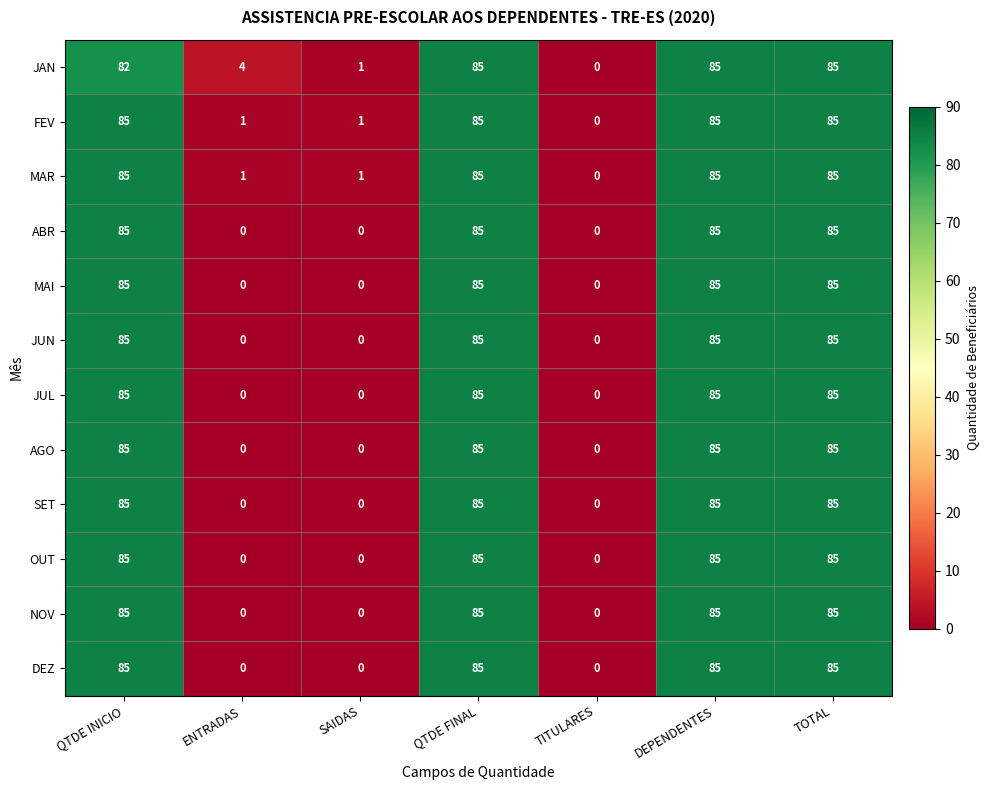

How many data points in JUL are less than 85?

3